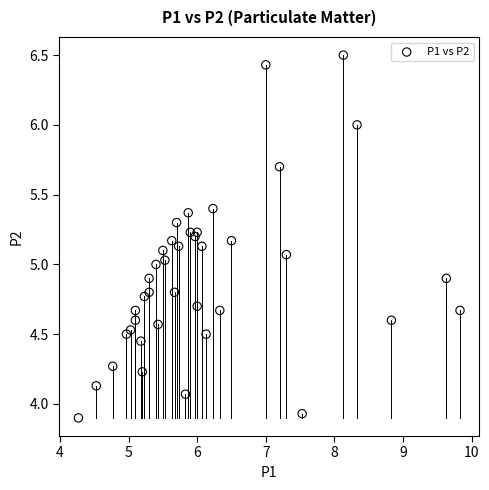

What is the range of X values (max minus min)?

5.6